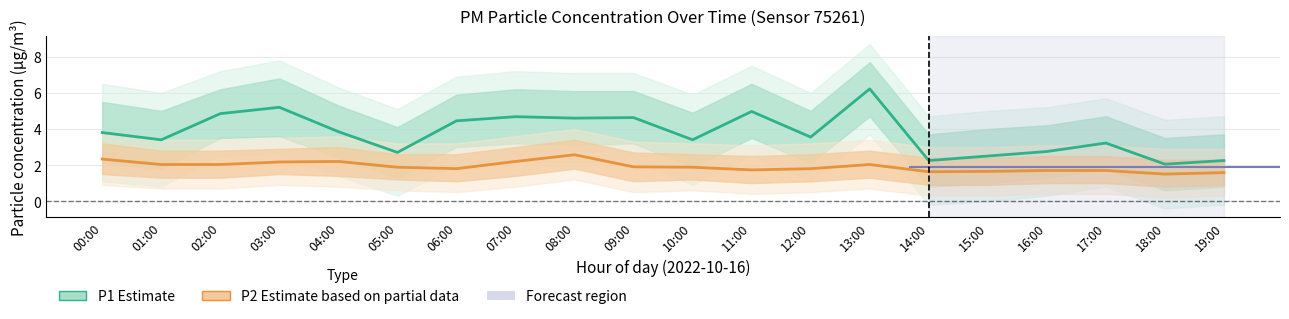

How many series are shown in this chart?

2